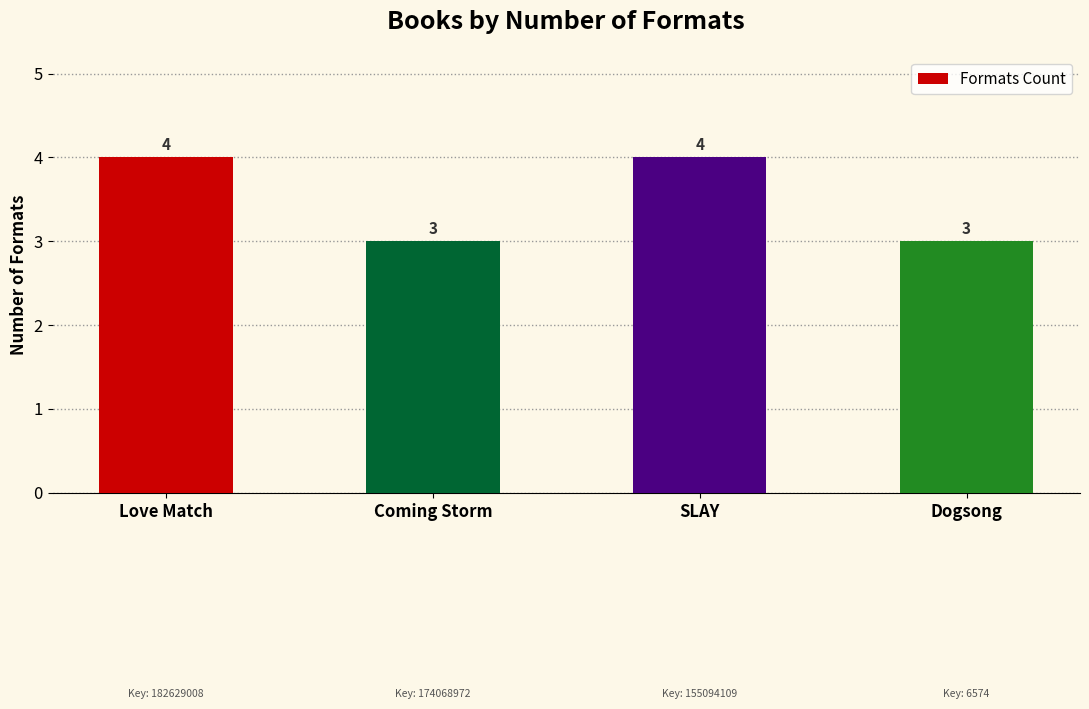

Are the bars horizontal?

No